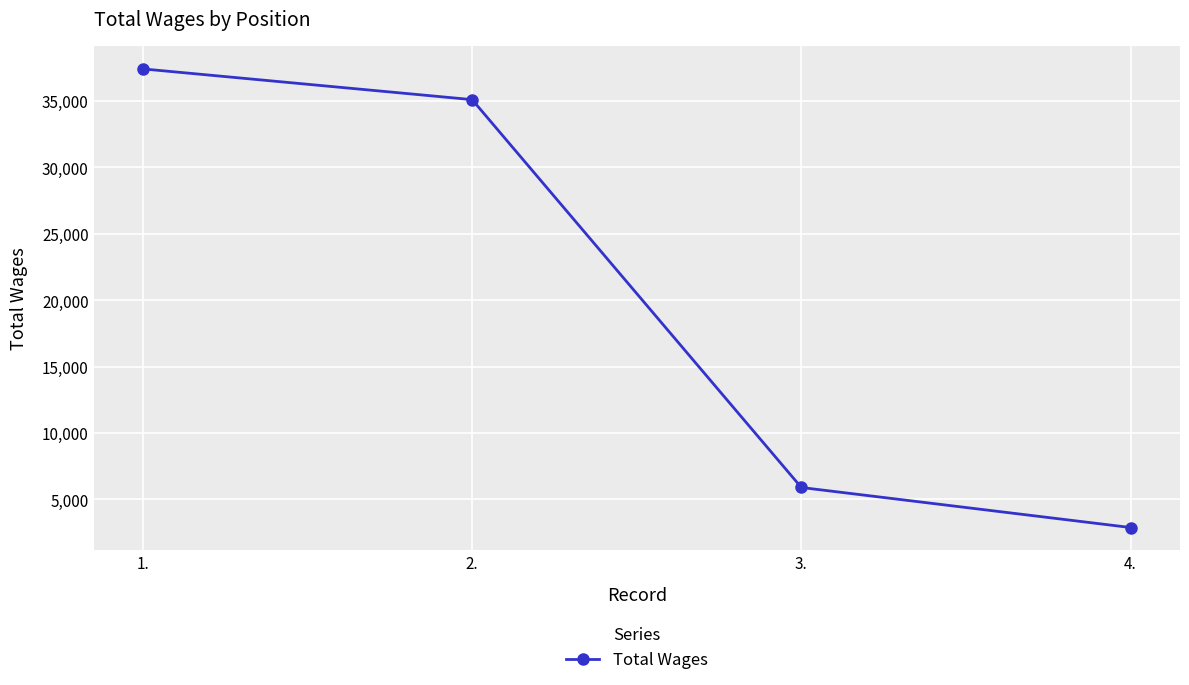

Rank the categories by value from lowest to highest.

4., 3., 2., 1.